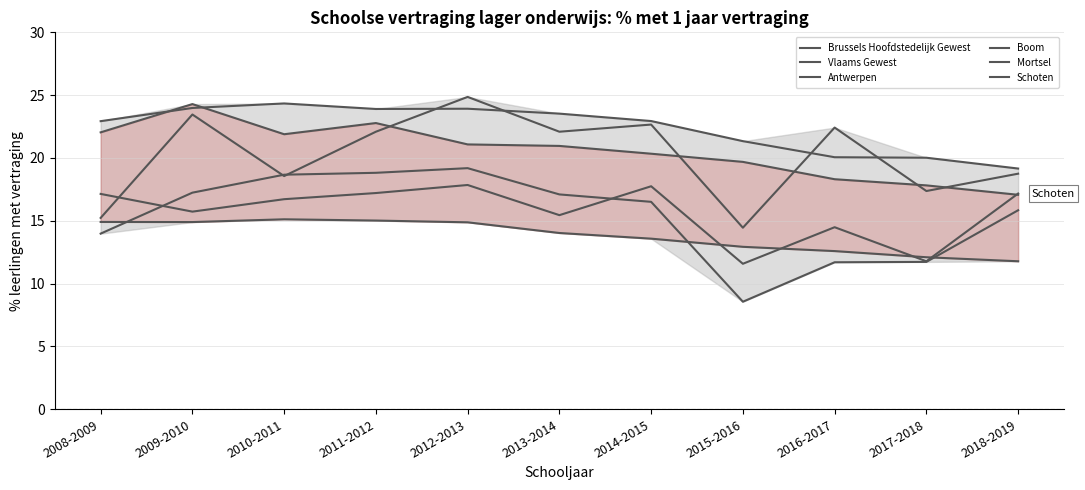

After their last crossing, which series has the higher values: Brussels Hoofdstedelijk Gewest or Schoten?

Schoten